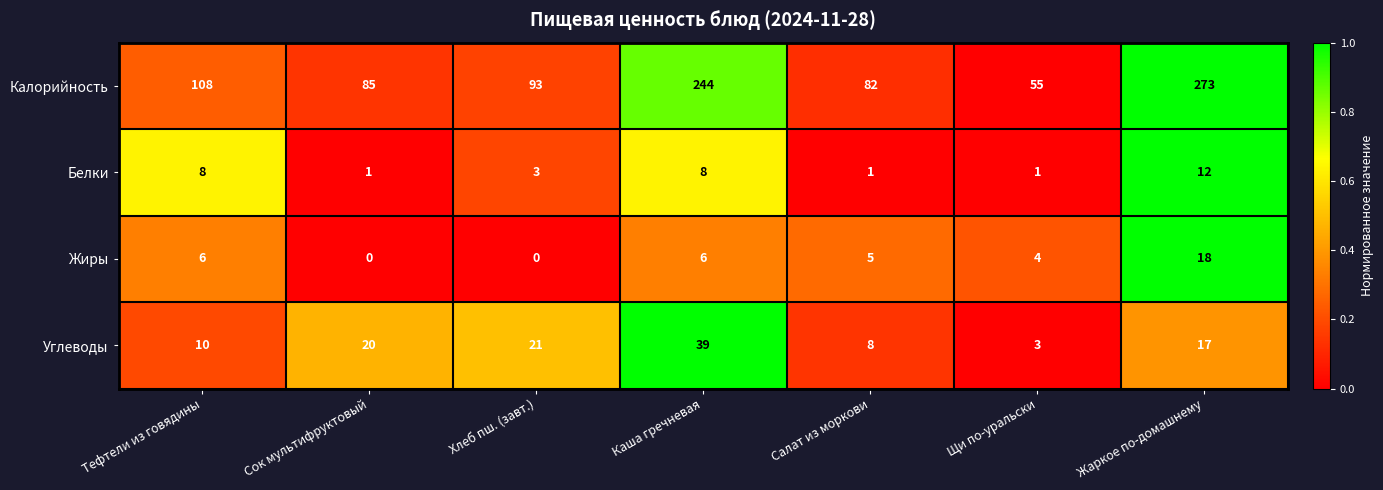

Which series has the largest total across all categories?

Калорийность